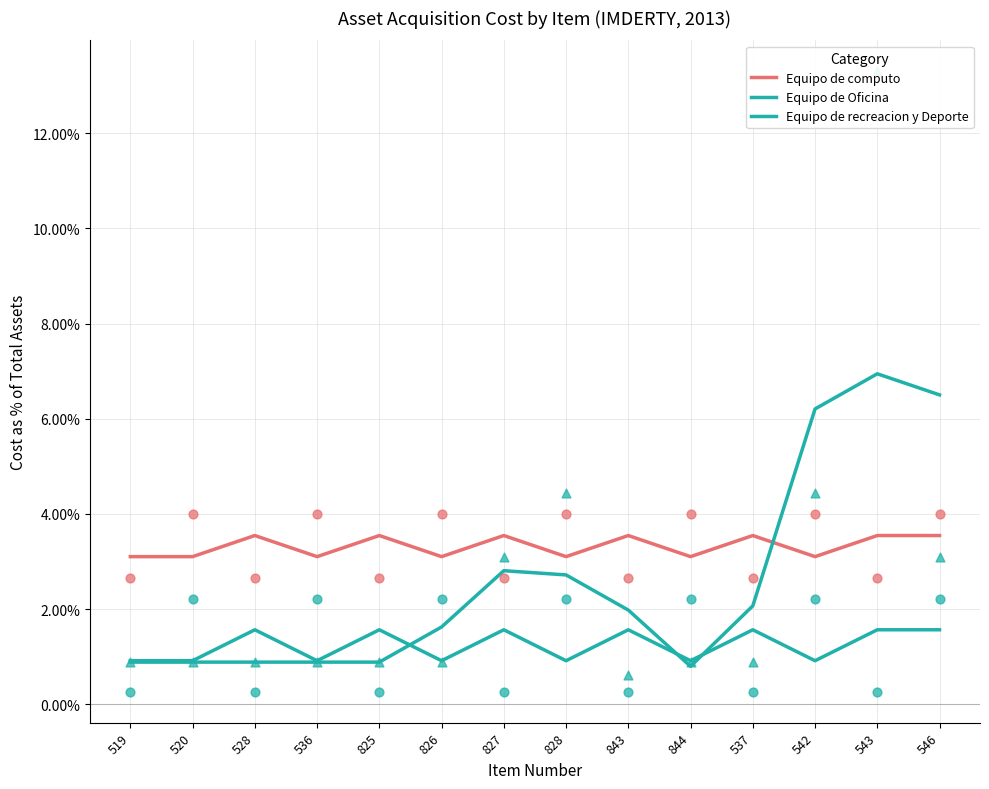

Which series contains the lowest Y value?

Equipo de recreacion y Deporte